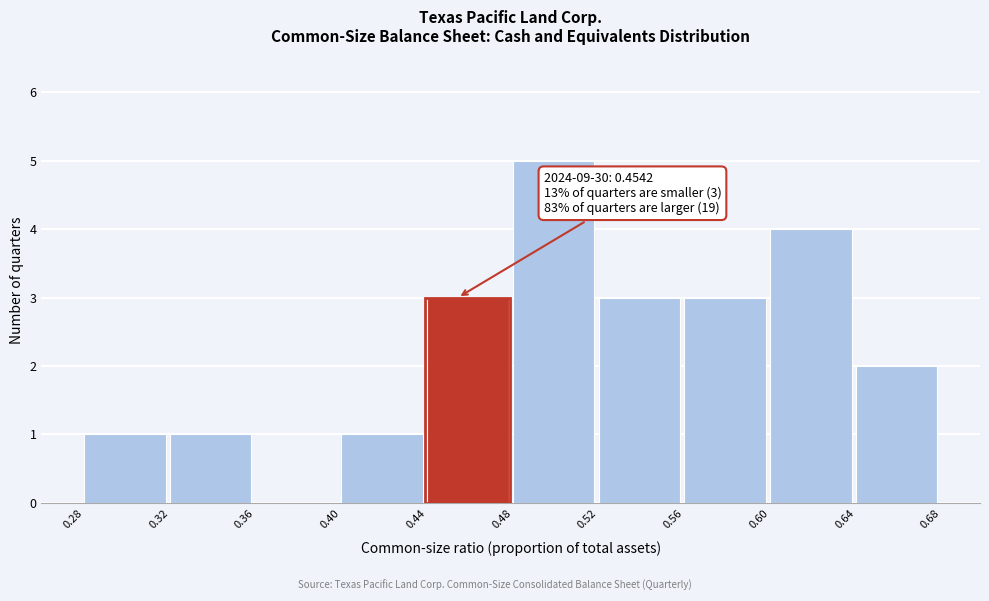

Over which range of the x-axis is the bar tallest?

0.48 to 0.52